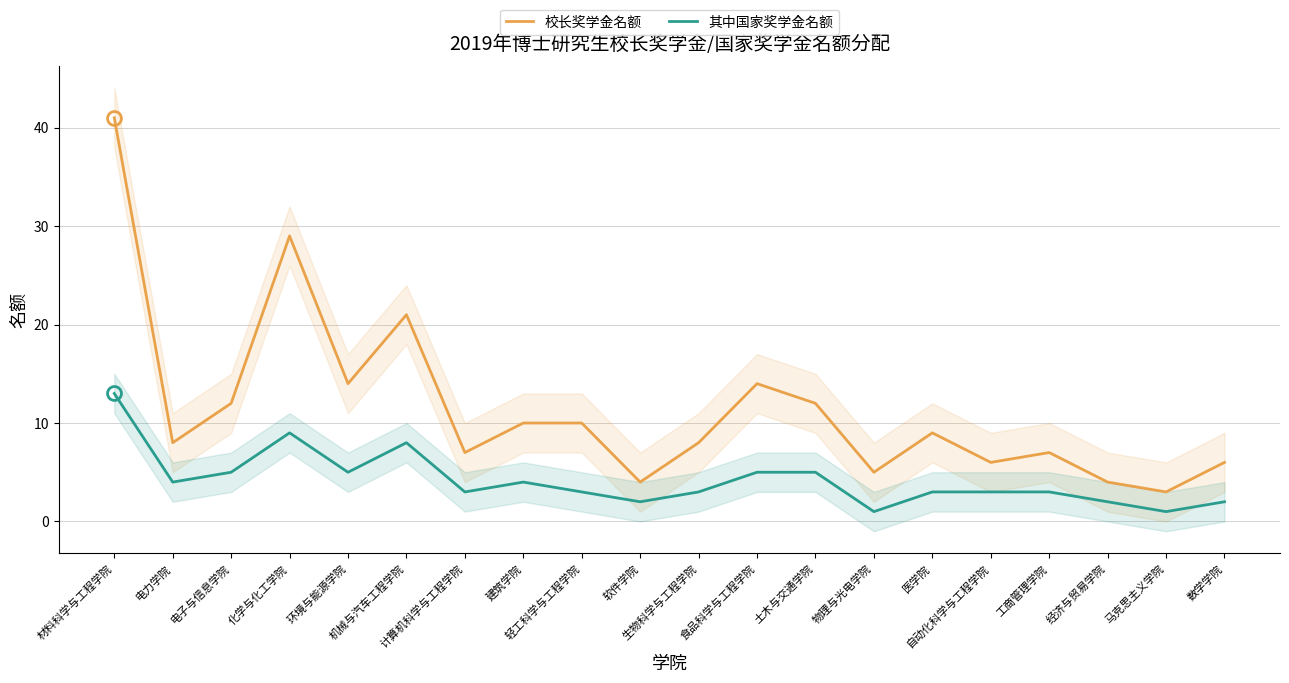

What is the sum of the 其中国家奖学金名额 values at 自动化科学与工程学院 and 食品科学与工程学院?

8